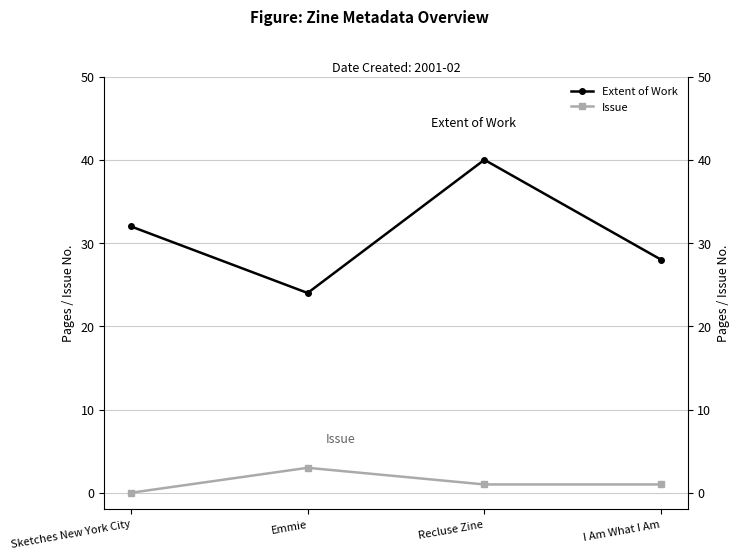

Does the chart display data point markers on the line(s)?

Yes